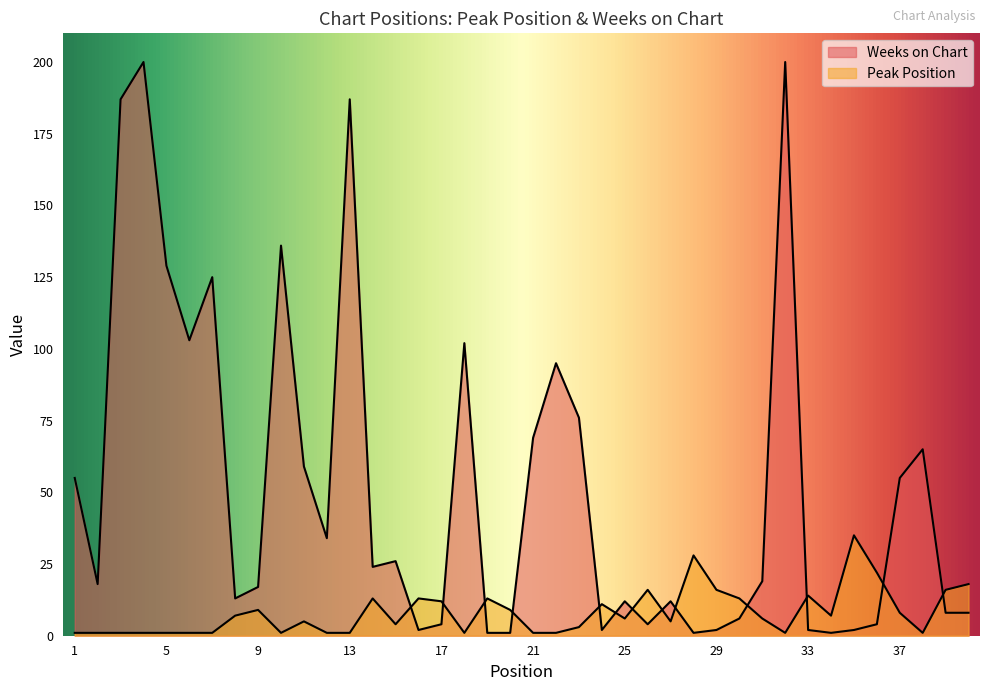

What is the average value of the Peak Position series?

8